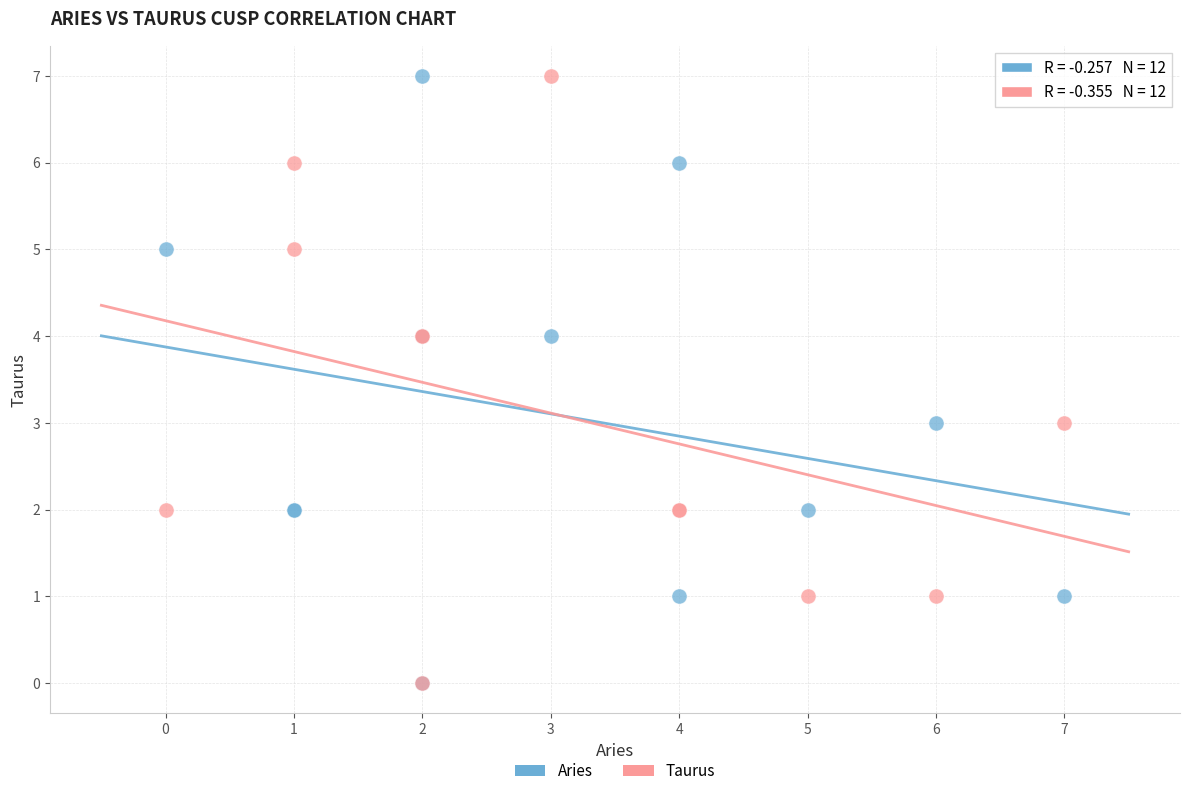

What are all the series names shown in the legend?

Aries, Taurus